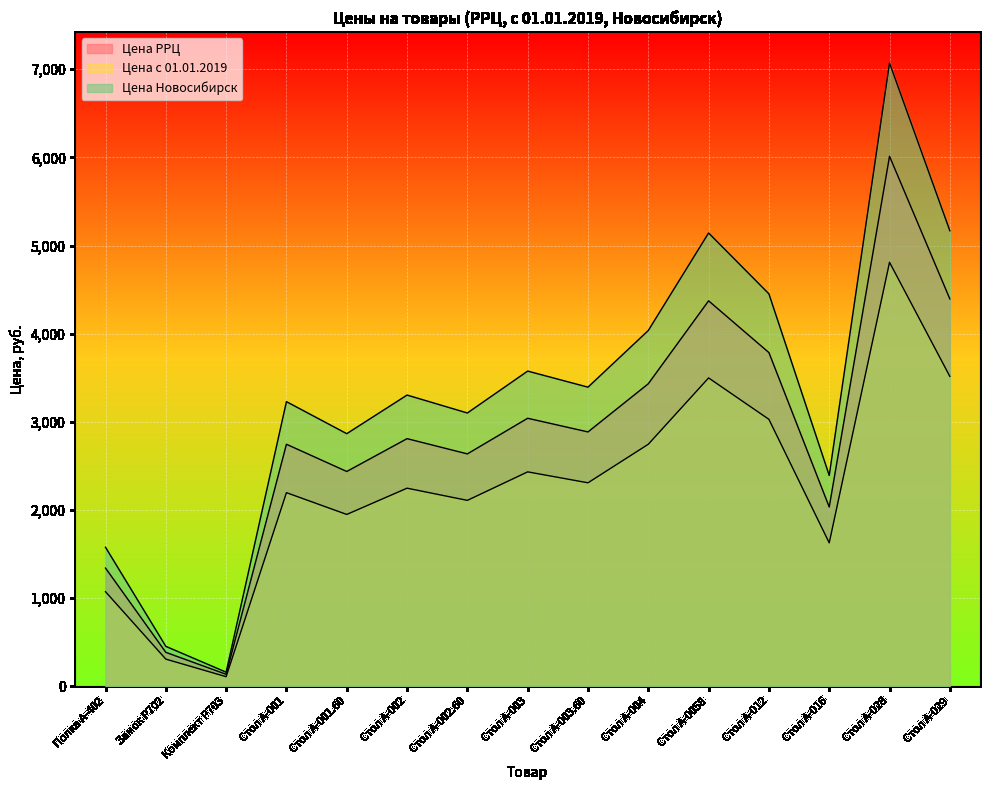

Between Стол А-029 and Стол А-002.60, which is larger?

Стол А-029